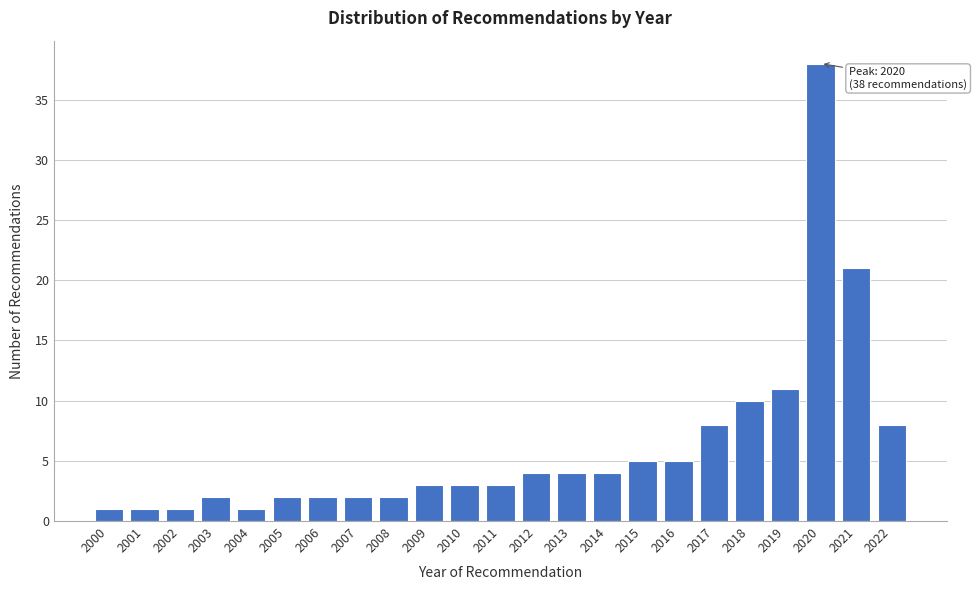

Reading right to left, extract all data points from this chart.

2022=8	2021=21	2020=38	2019=11	2018=10	2017=8	2016=5	2015=5	2014=4	2013=4	2012=4	2011=3	2010=3	2009=3	2008=2	2007=2	2006=2	2005=2	2004=1	2003=2	2002=1	2001=1	2000=1